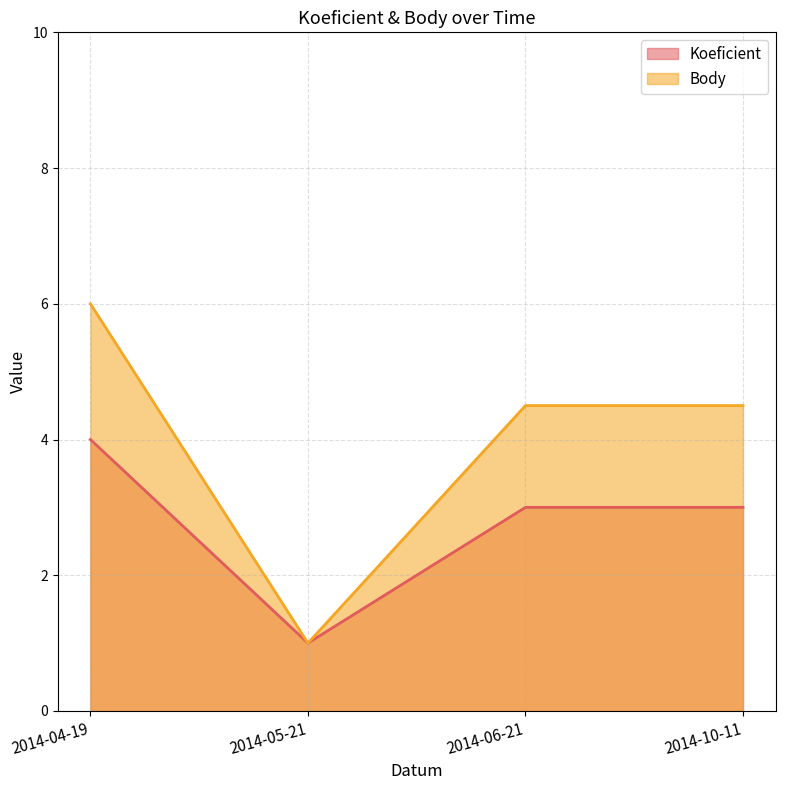

Which category has the highest value in the Body series?

2014-04-19